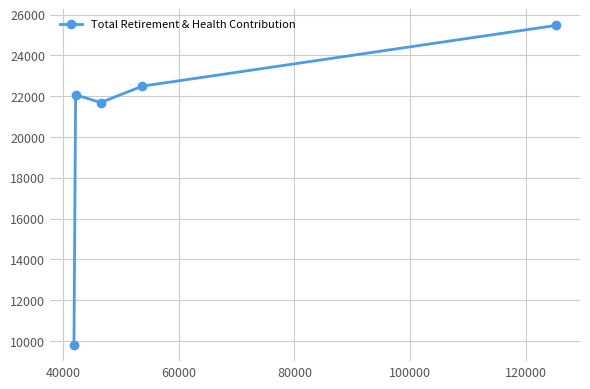

How many lines are shown in the chart?

1